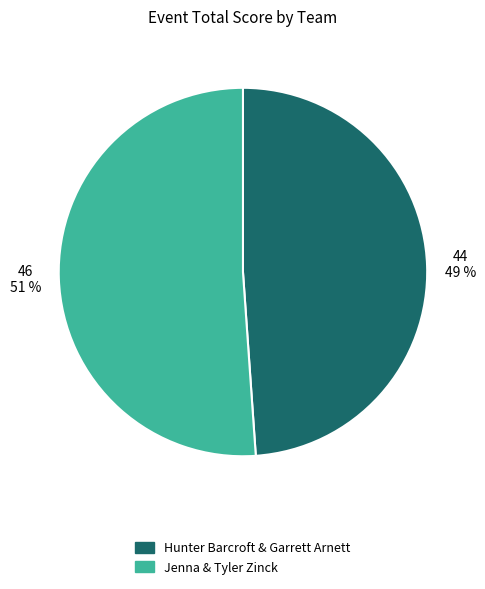

Approximately how many times larger is the value at Jenna & Tyler Zinck compared to Hunter Barcroft & Garrett Arnett?

1.0